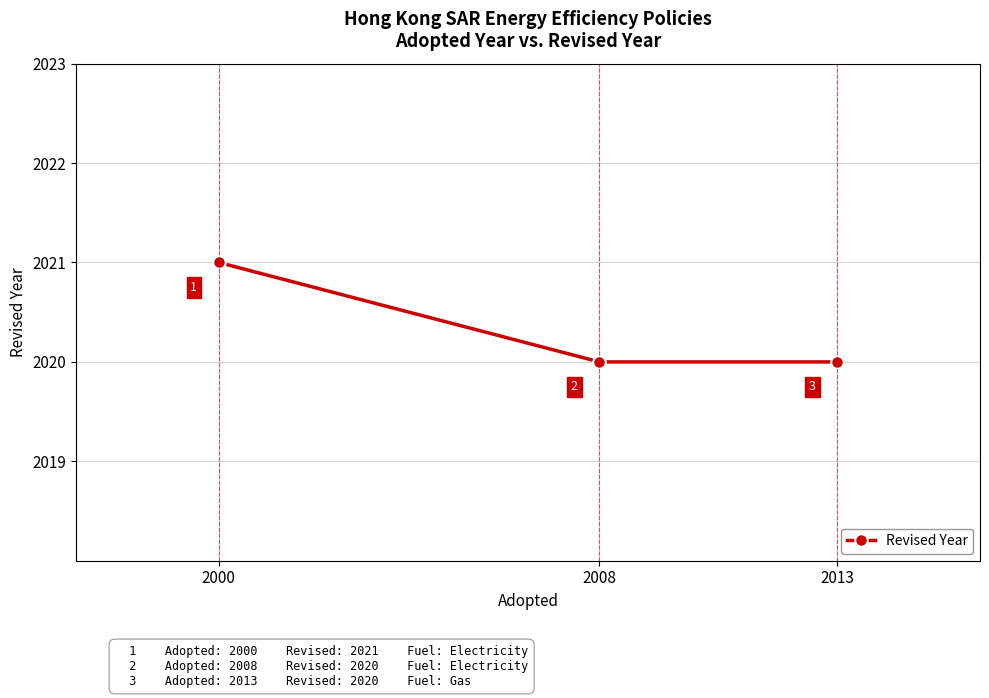

Is this an area chart (filled region under the line)?

No